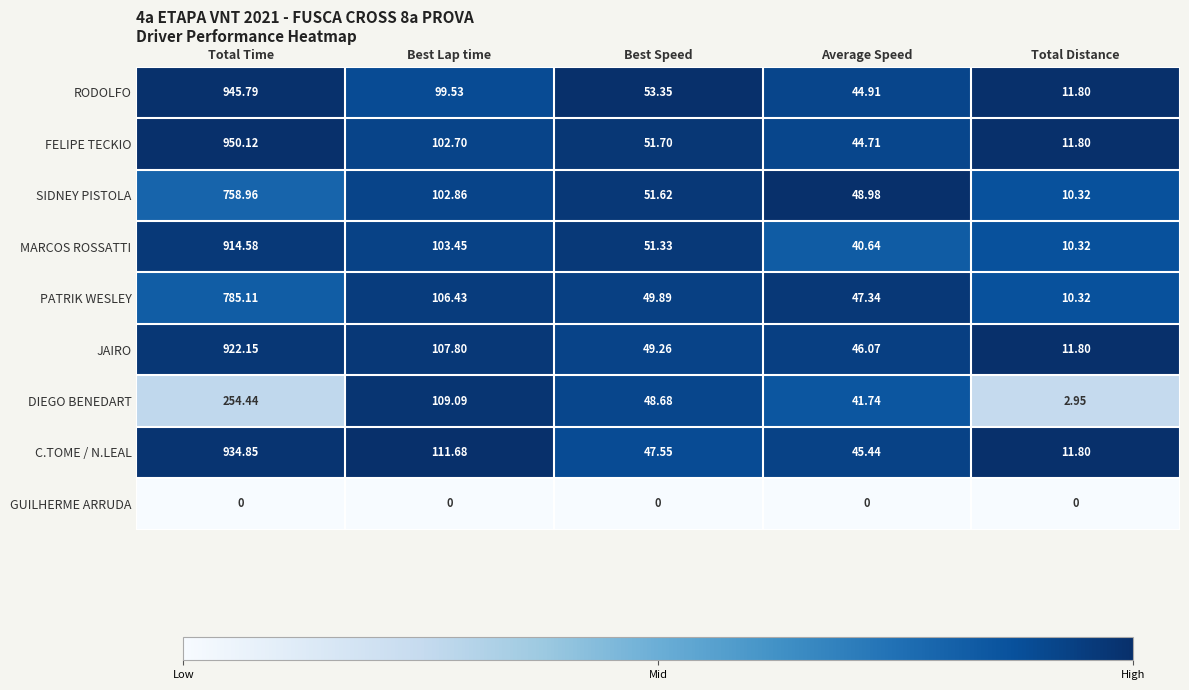

Between Total Time and Best Speed, which series saw the biggest shift?

FELIPE TECKIO